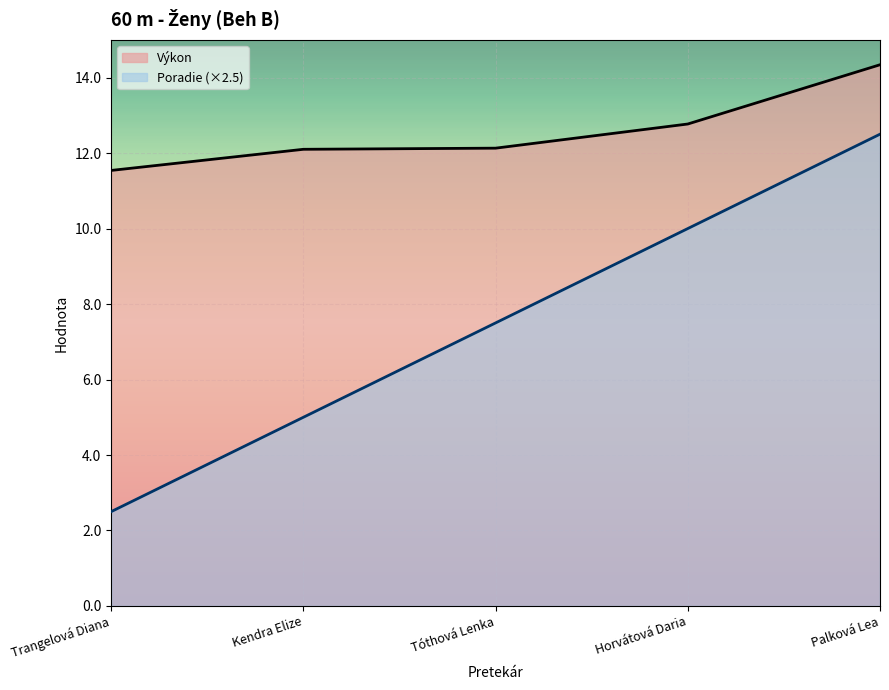

What is the spread (max minus min) of values at Tóthová Lenka?

4.6